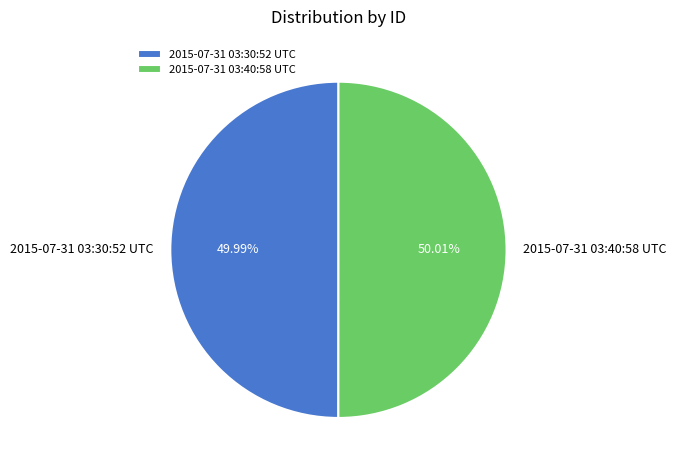

How many segments does this pie chart have?

2